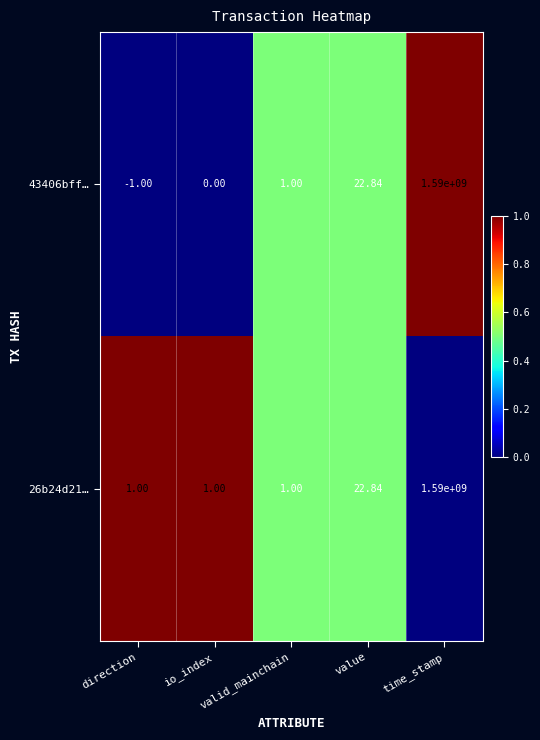

What is the maximum value shown in the chart?

1590000000.0